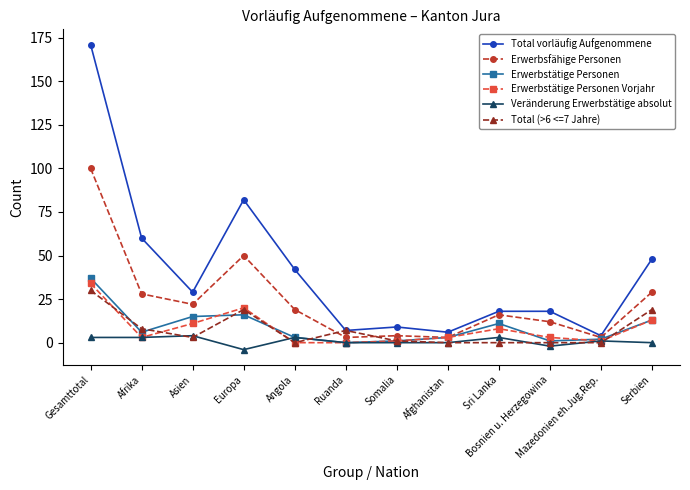

How many distinct data groups are displayed?

6